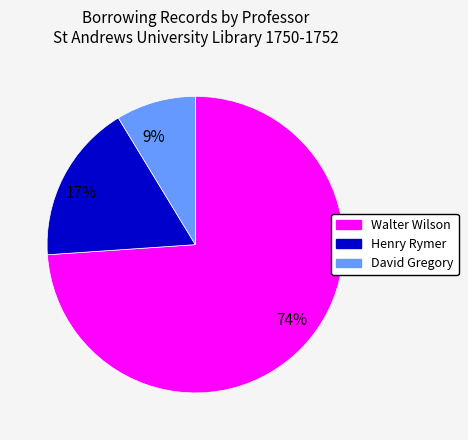

To the nearest percent, what is the average slice percentage?

33%